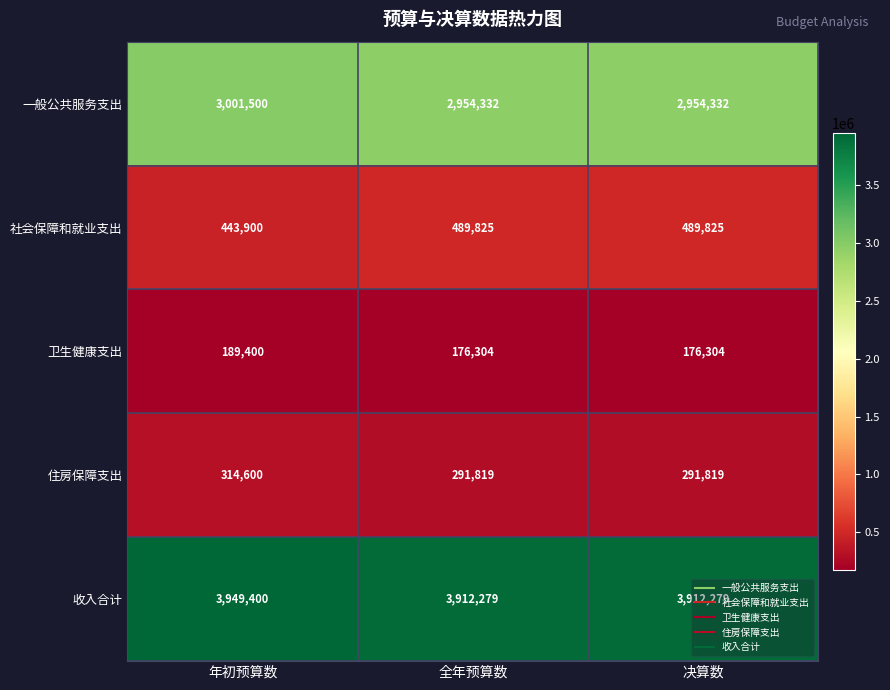

What is the spread (max minus min) of values at 全年预算数?

3735975